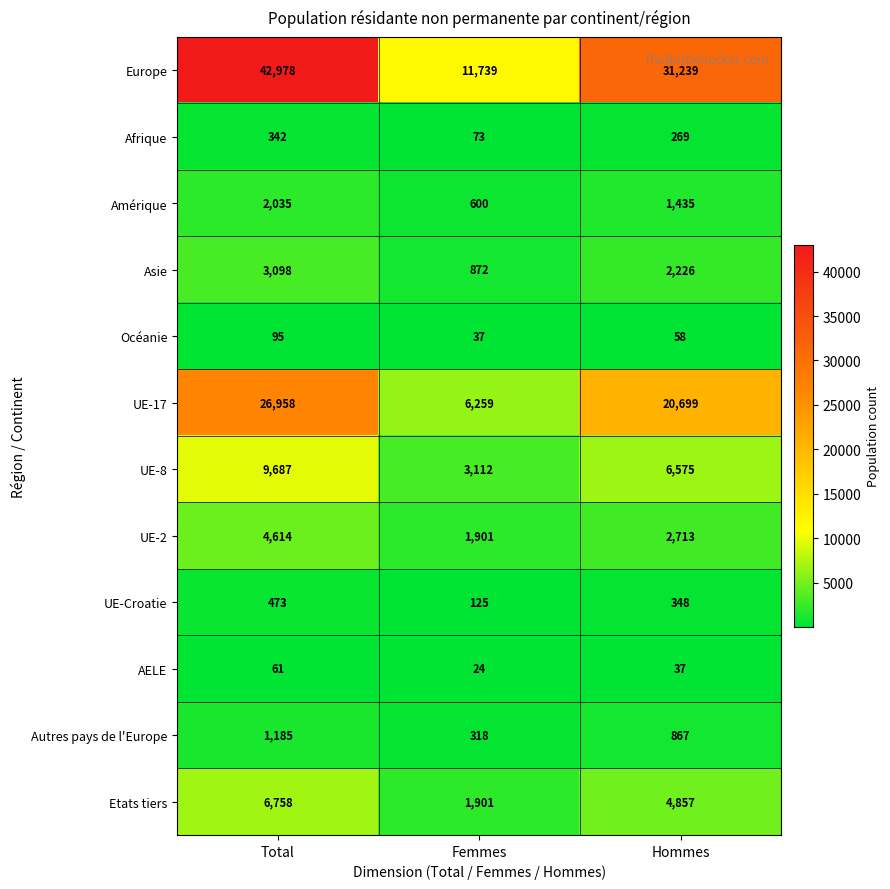

Which series has the widest spread of values?

Europe